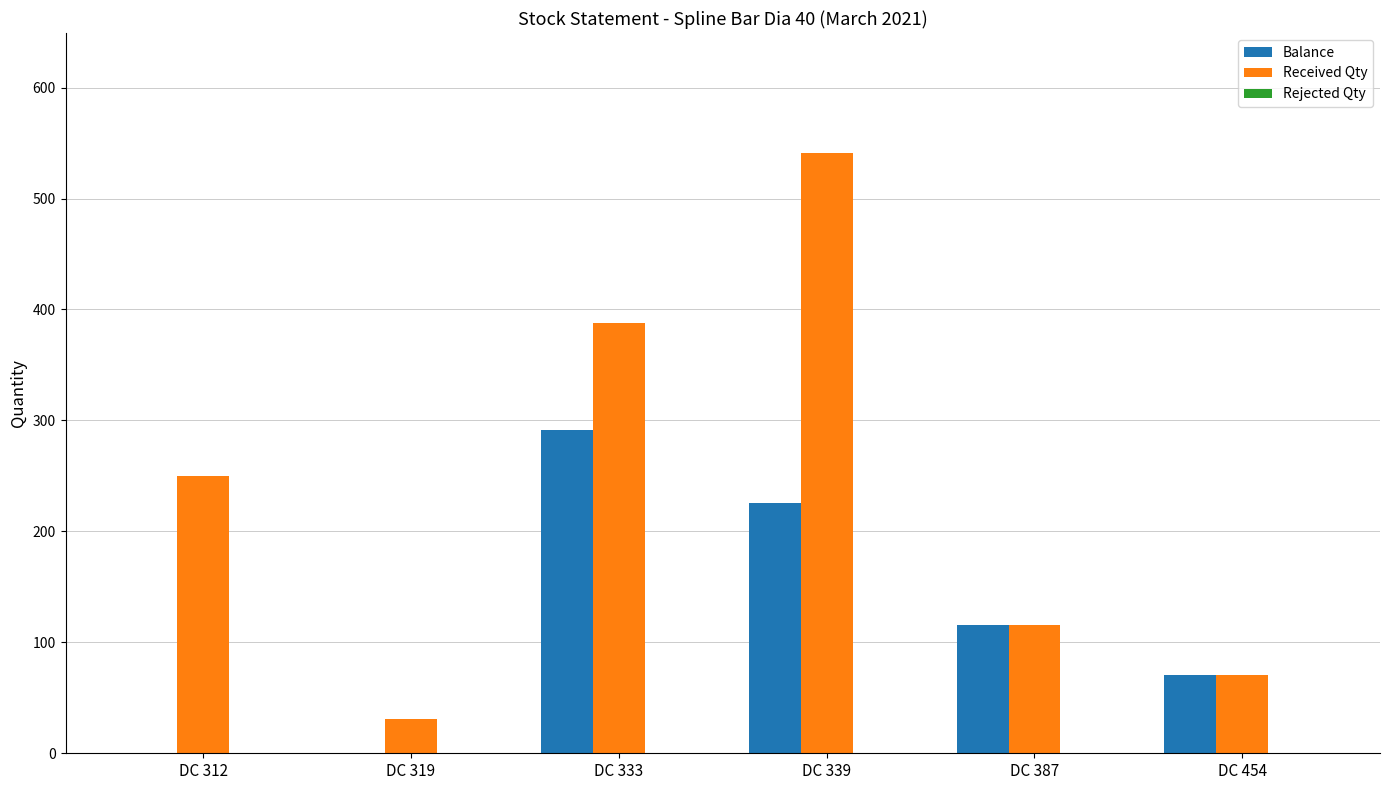

What is the maximum value shown in the chart?

541